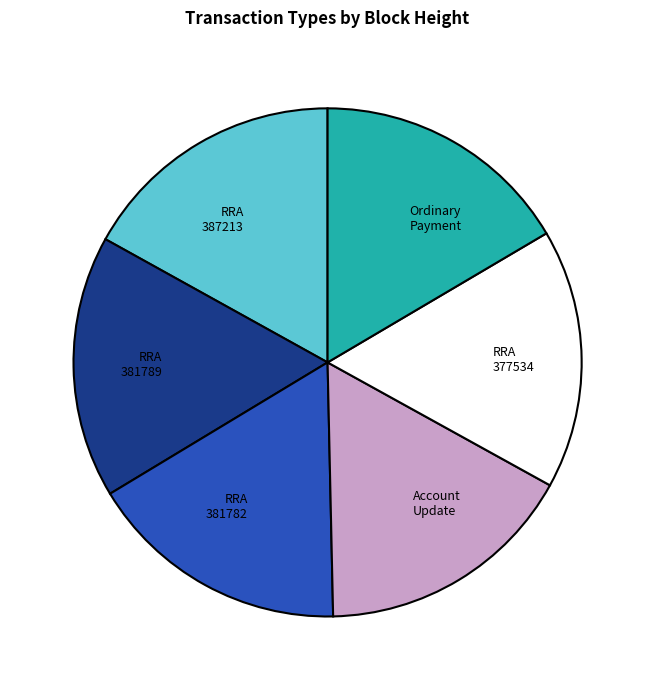

Is there a majority slice in this chart?

No